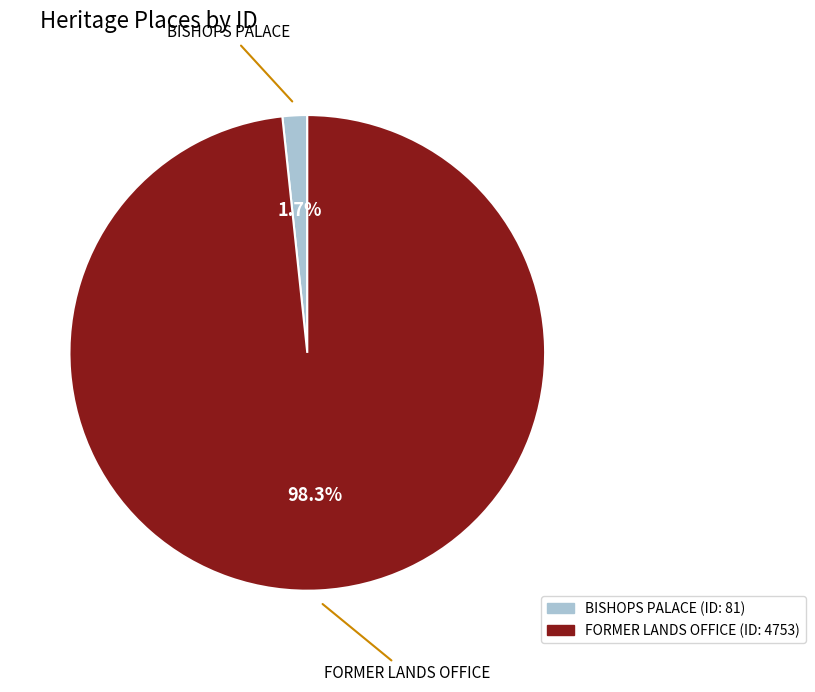

Count the number of slices in the pie.

2